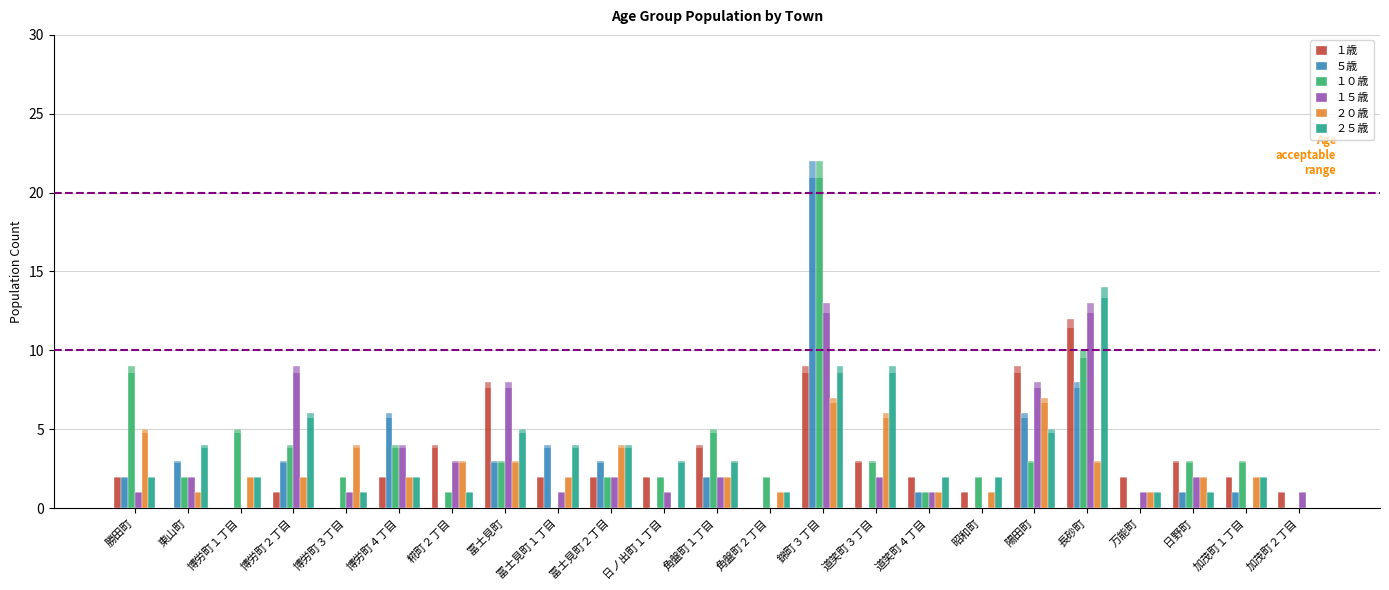

Which series has the largest total across all categories?

１０歳